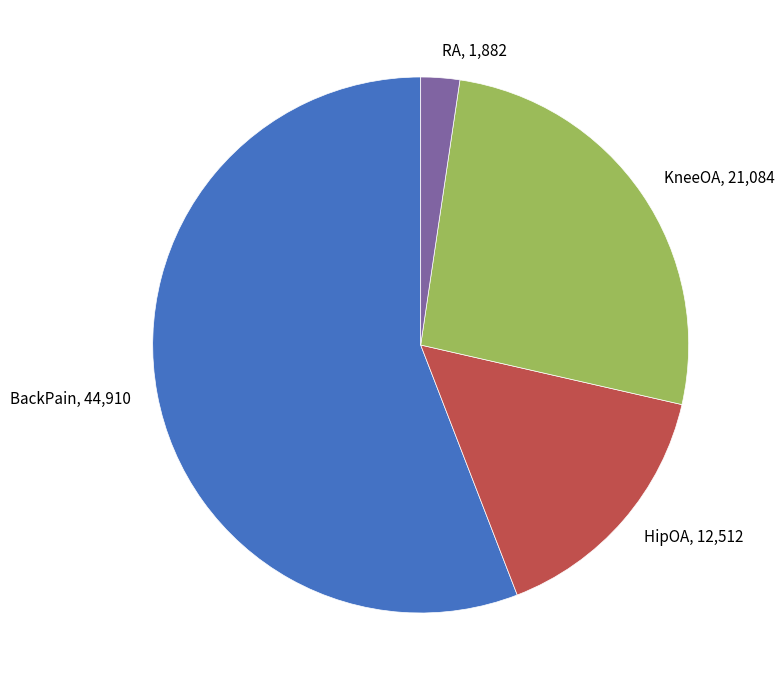

What is the ratio of the value at KneeOA to the value at RA?

11.2